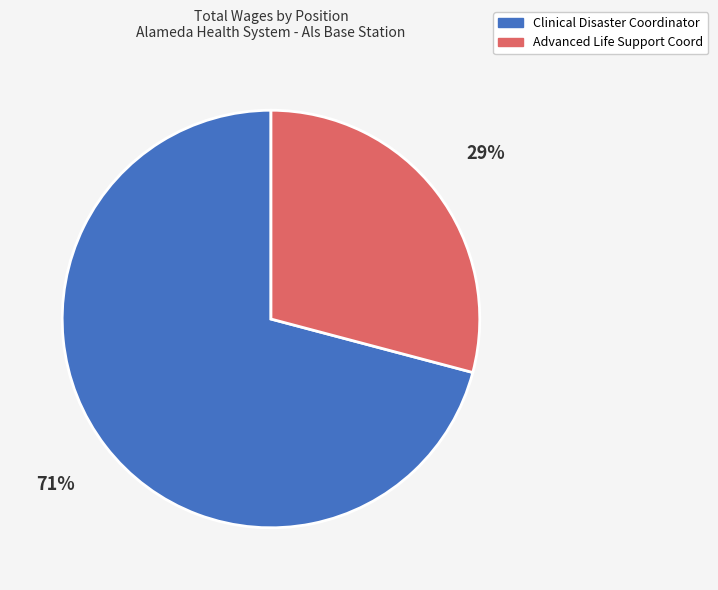

Combined, do Advanced Life Support Coord and Clinical Disaster Coordinator account for over 50%?

Yes